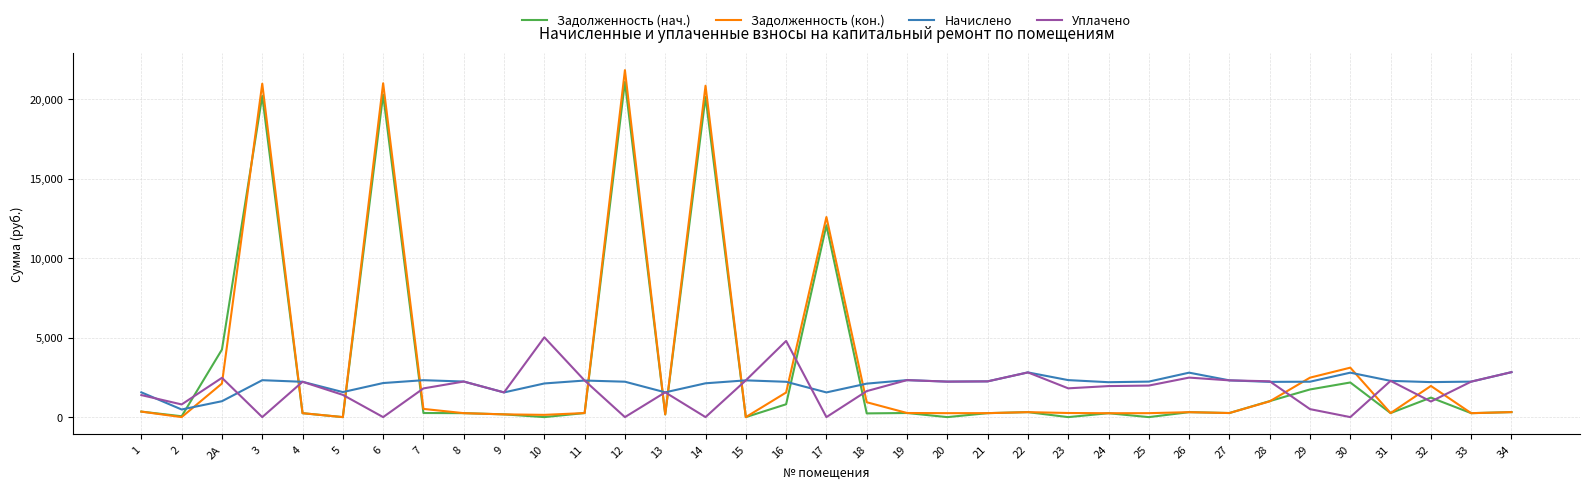

At which category does the chart reach its peak across all series?

12